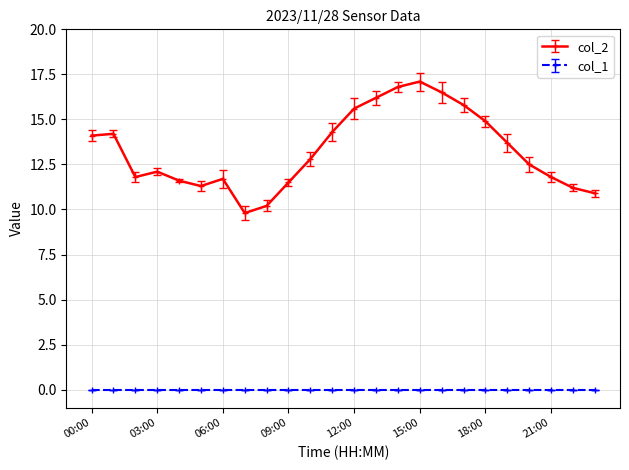

What is the maximum value shown in the chart?

17.1